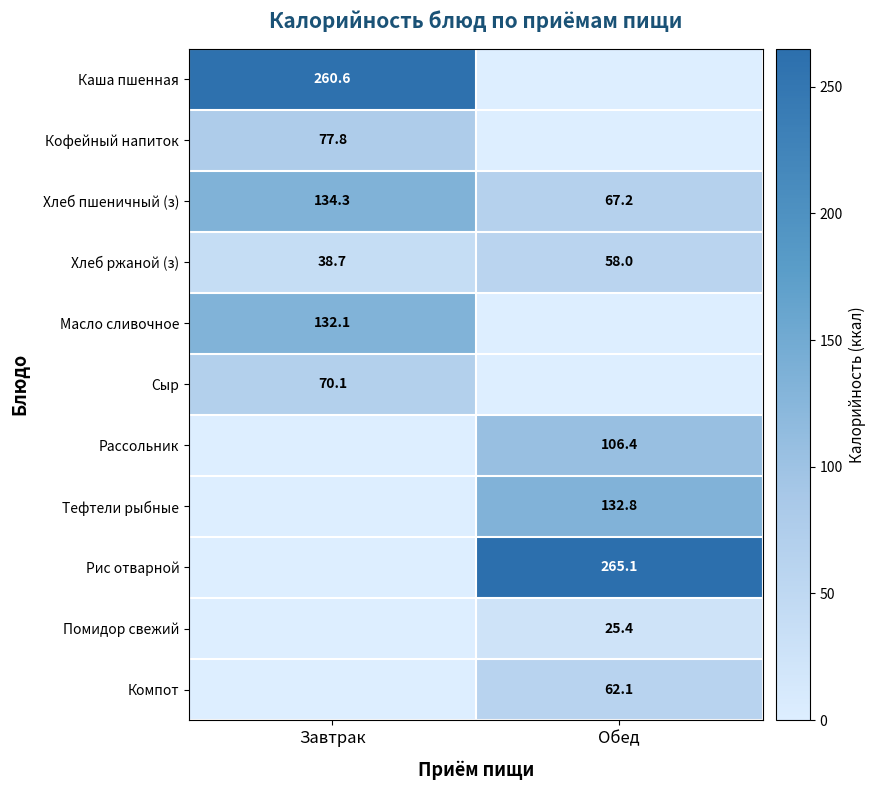

What is the difference between the Хлеб пшеничный (з) values at Завтрак and Обед?

67.1